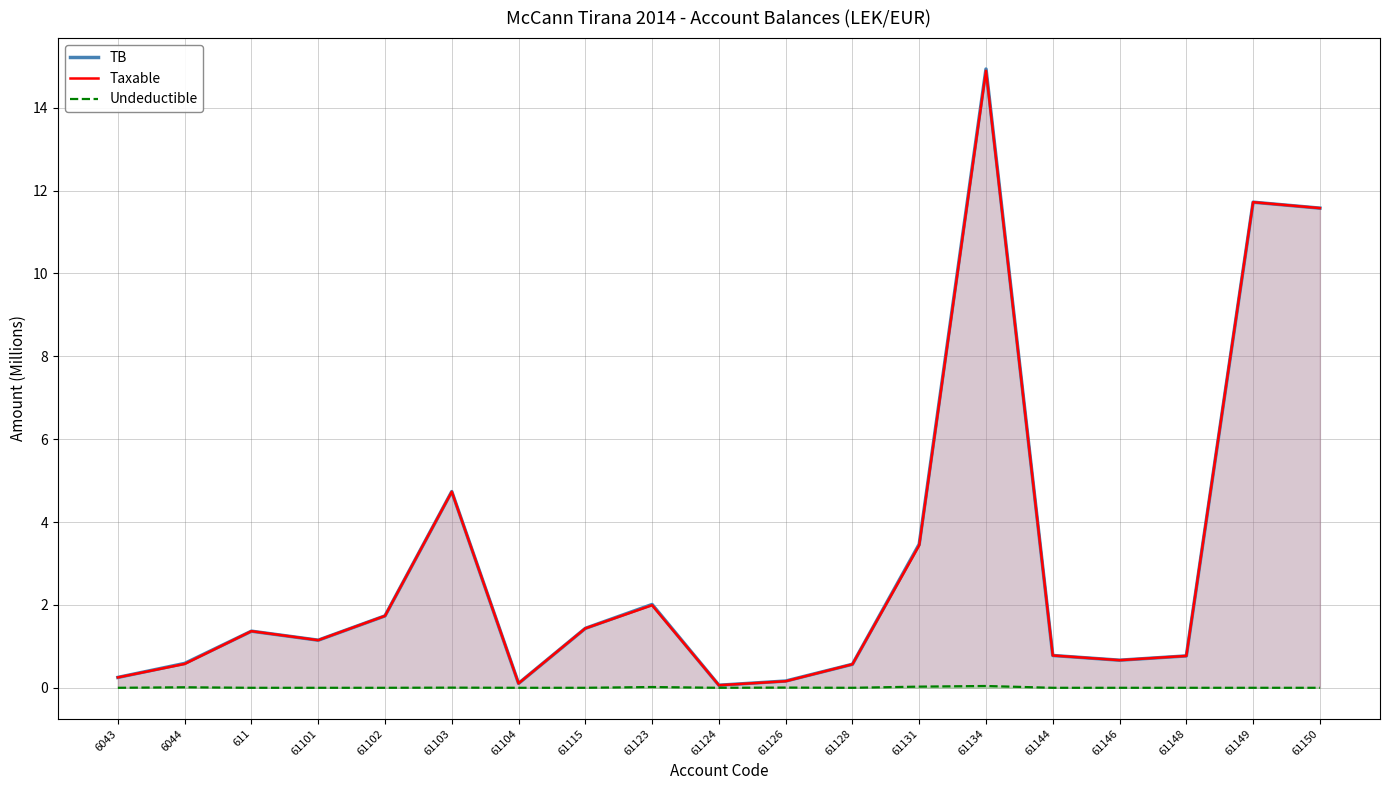

Reading right to left, transcribe all the data shown in this chart.

TB: 11.6	11.7	0.8	0.7	0.8	14.9	3.5	0.6	0.2	0.1	2.0	1.4	0.1	4.7	1.7	1.1	1.4	0.6	0.3
Taxable: 11.6	11.7	0.8	0.7	0.8	14.9	3.4	0.6	0.2	0.1	2.0	1.4	0.1	4.7	1.7	1.1	1.4	0.6	0.3
Undeductible: 0.0	0.0	0.0	0.0	0.0	0.0	0.0	0.0	0.0	0.0	0.0	0.0	0.0	0.0	0.0	0.0	0.0	0.0	0.0